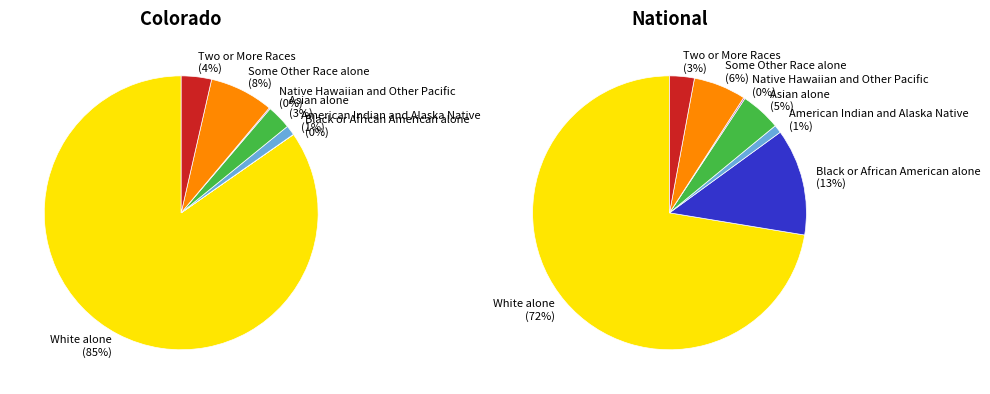

What is the total percentage of White alone and American Indian and Alaska Native?

85.9%